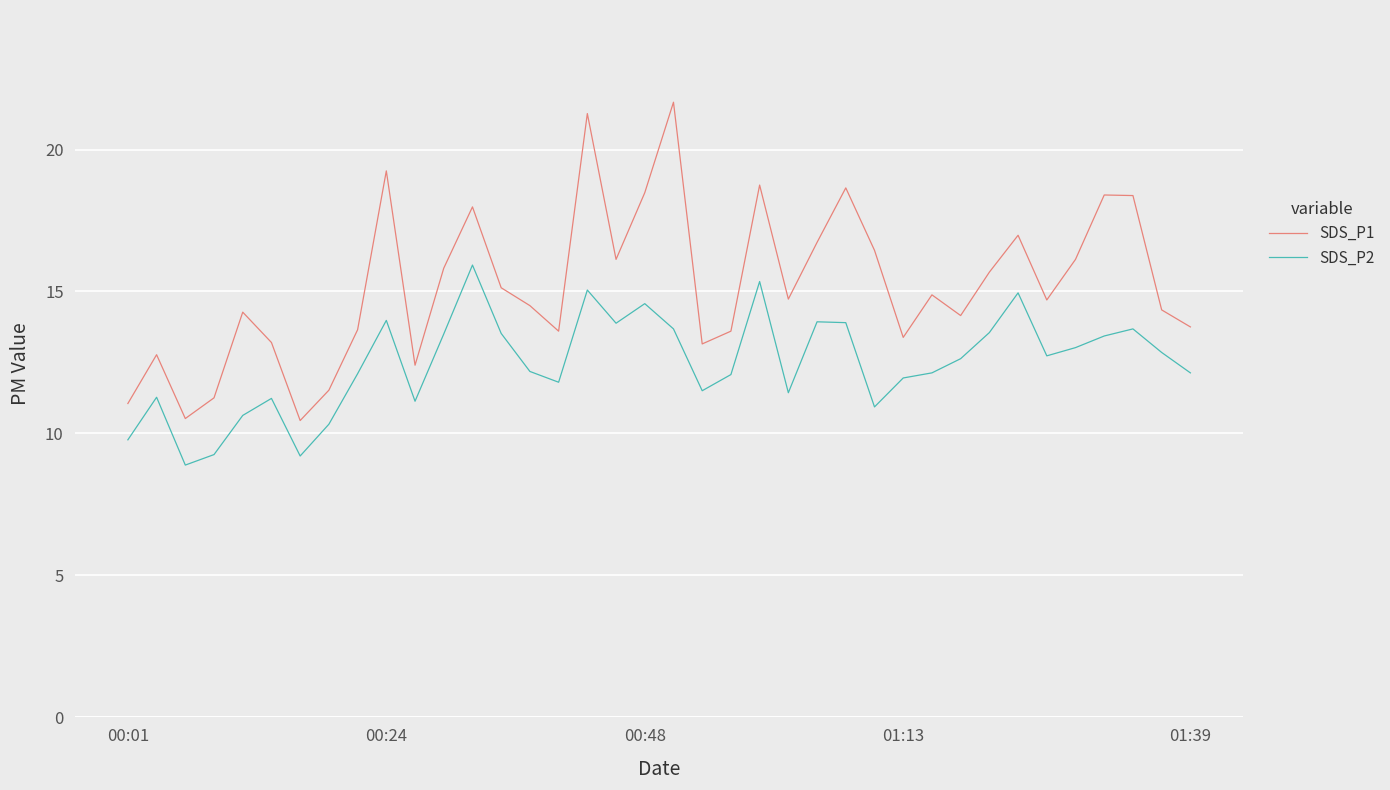

True or false: SDS_P2 and SDS_P1 cross at least once.

False